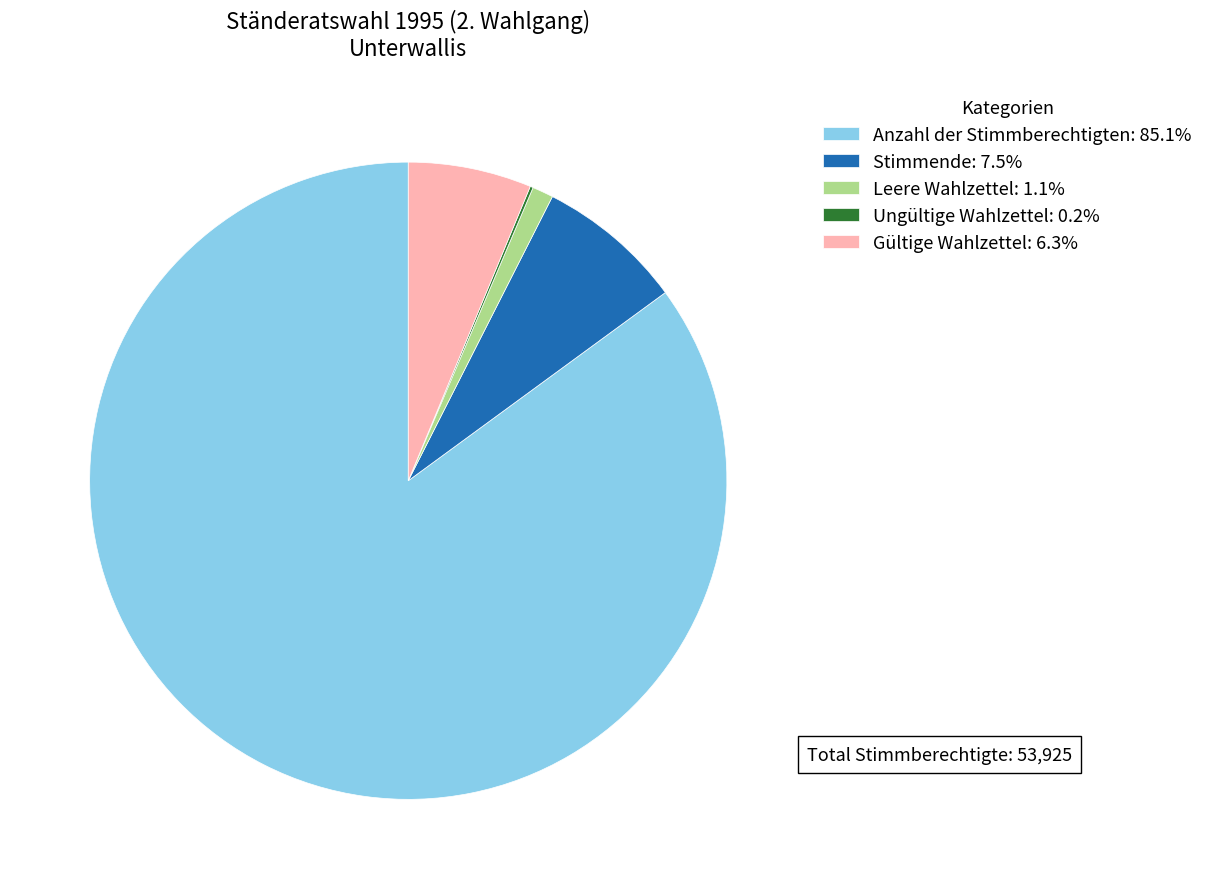

Does Leere Wahlzettel: 1.1% account for over 50% of the chart?

No